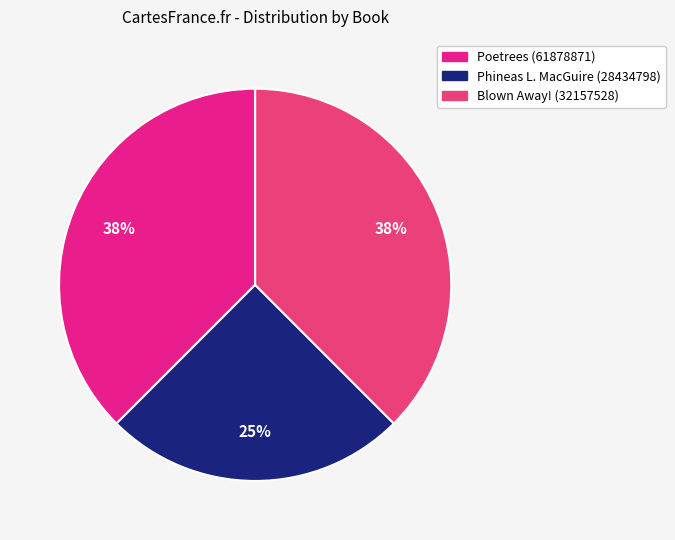

Rank the categories by value from highest to lowest.

Poetrees (61878871), Blown Away! (32157528), Phineas L. MacGuire (28434798)